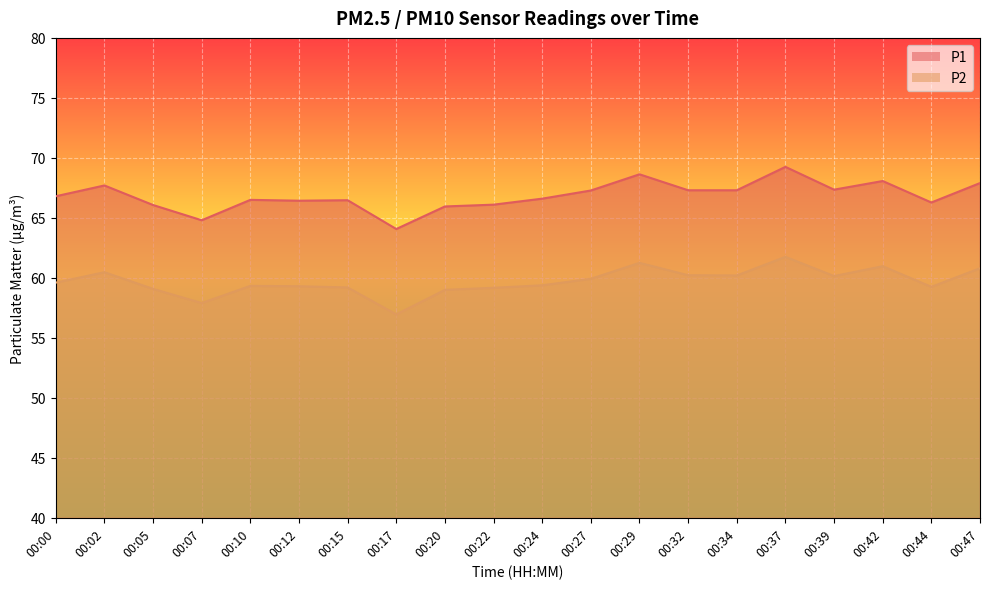

How many data points in P1 are less than 66?

3